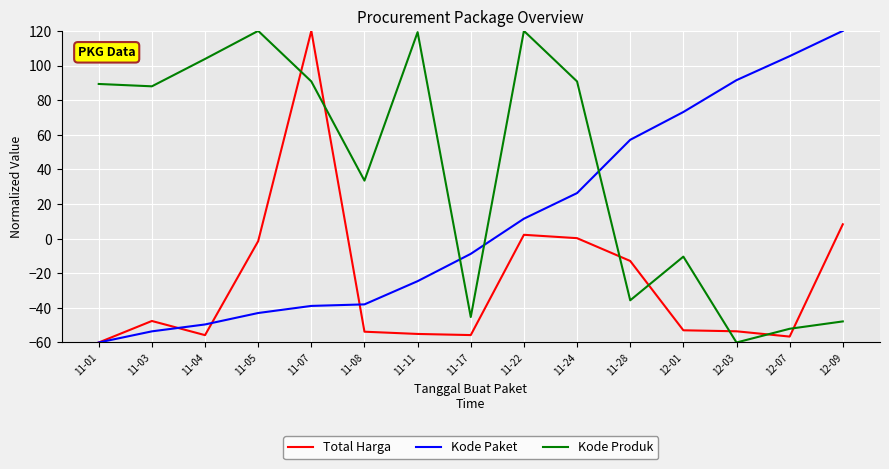

True or false: Kode Paket and Total Harga cross at least once.

True